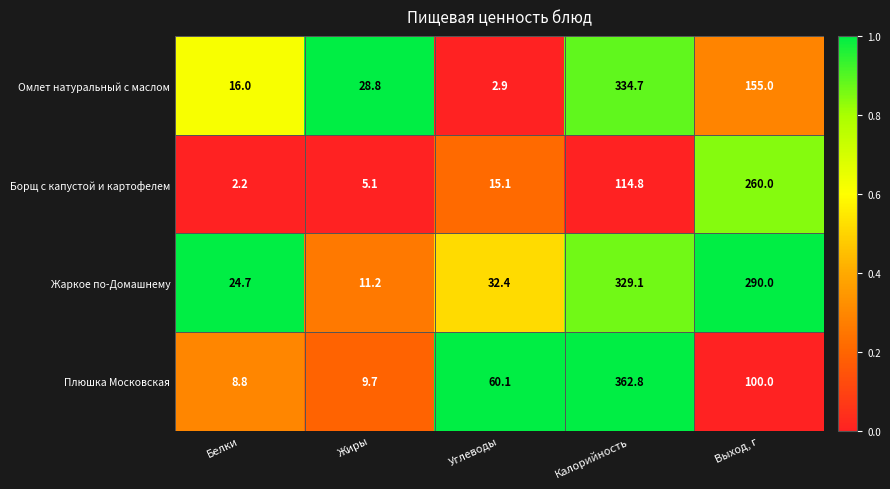

At which category is the sum across all series the highest?

Калорийность